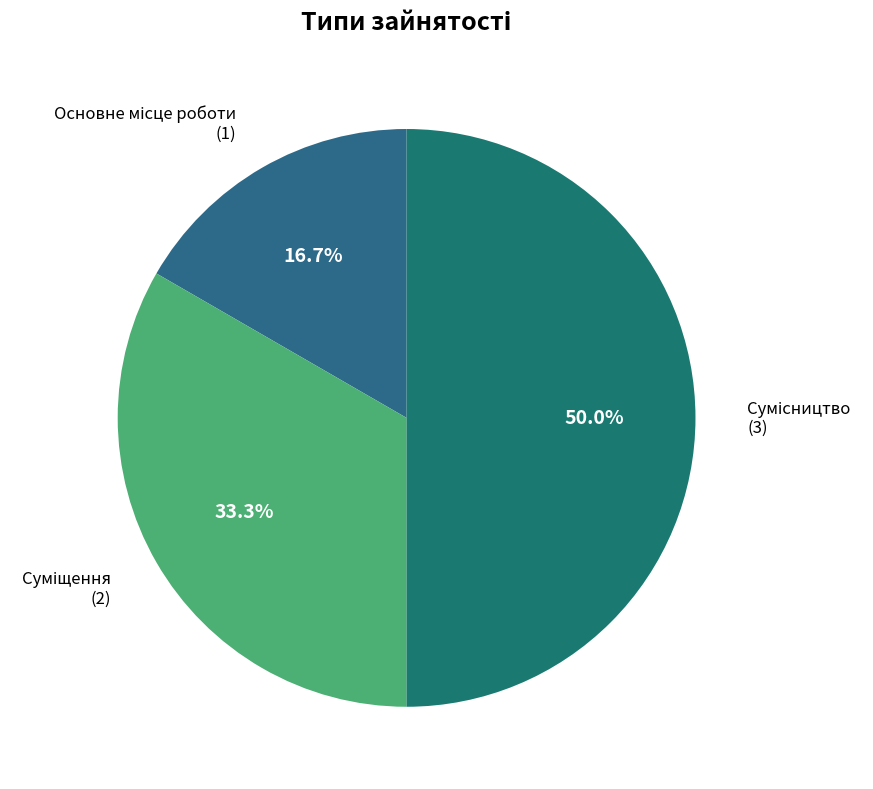

How many slices are in this pie chart?

3